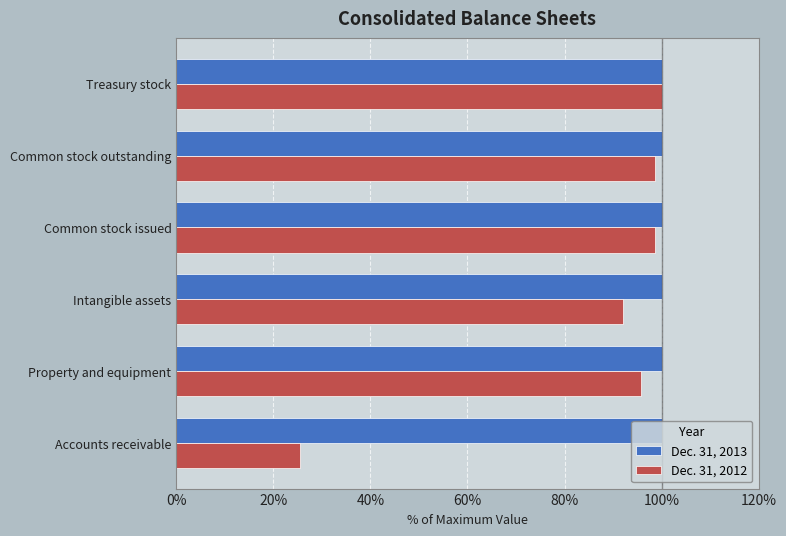

At which label is Dec. 31, 2012 closest to 62?

Intangible assets